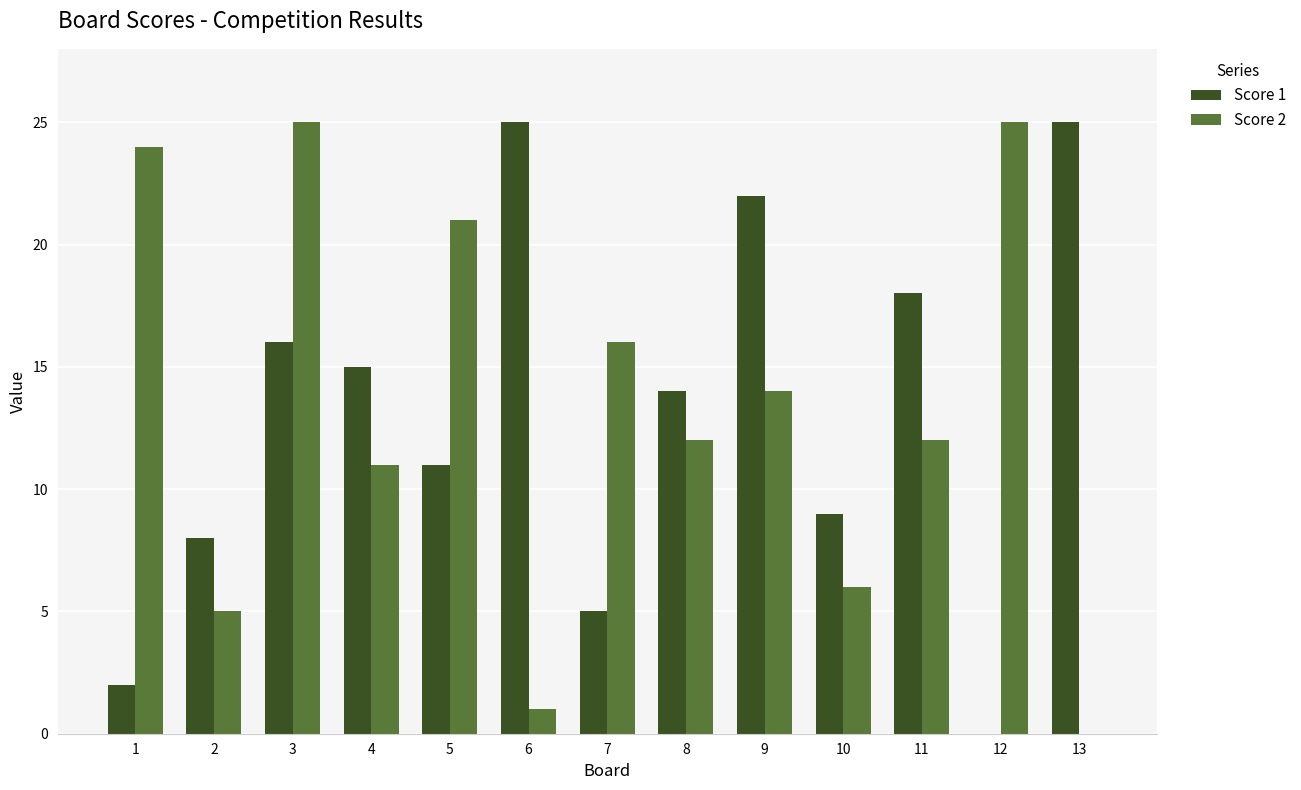

The Score 2 series shows 15 at 5. True or false?

False